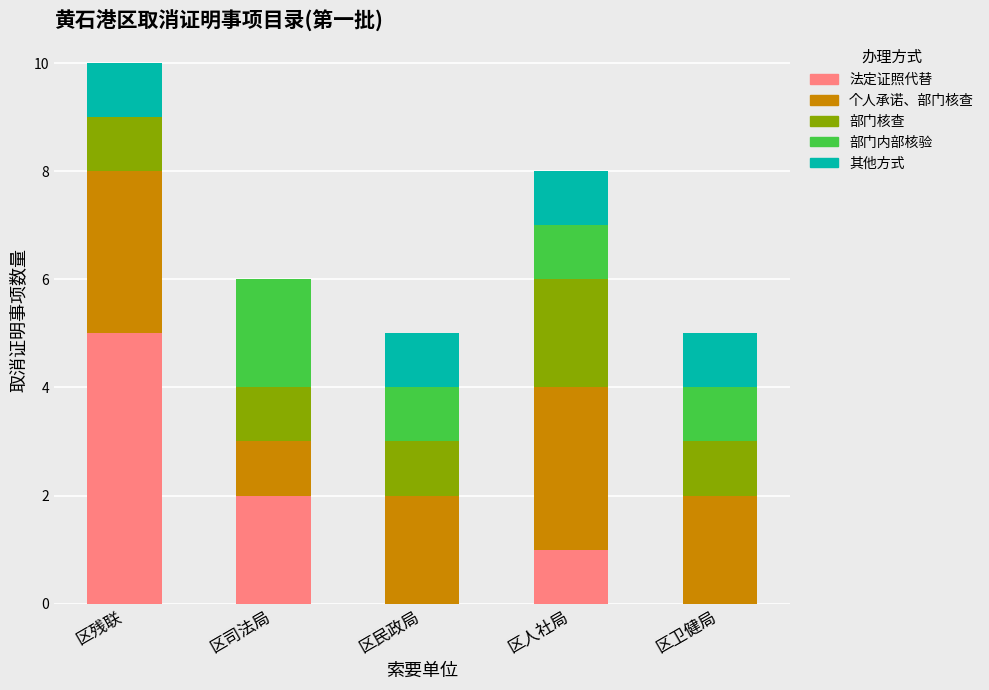

The value of 法定证照代替 at 区卫健局 is 0. True or false?

True